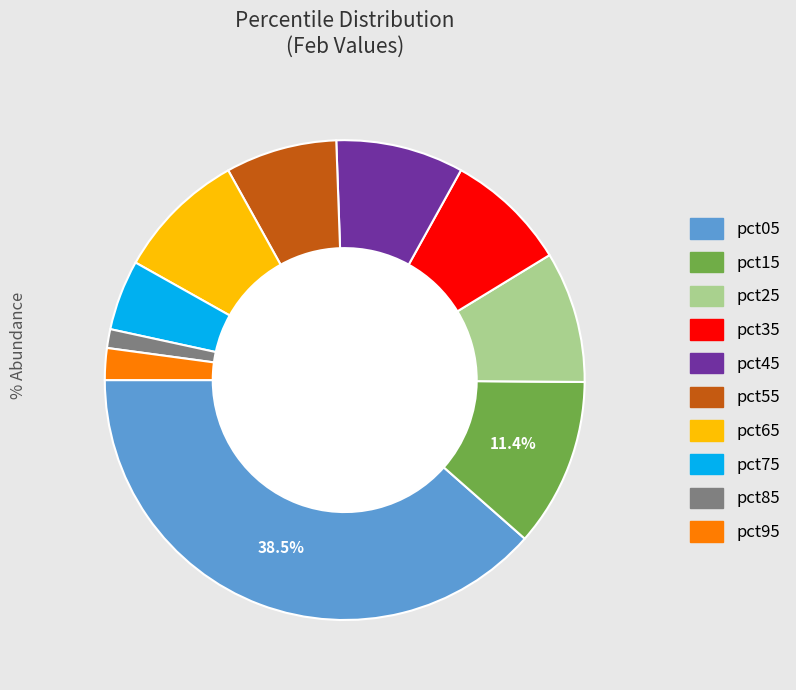

What is the smallest slice in the pie chart?

pct85